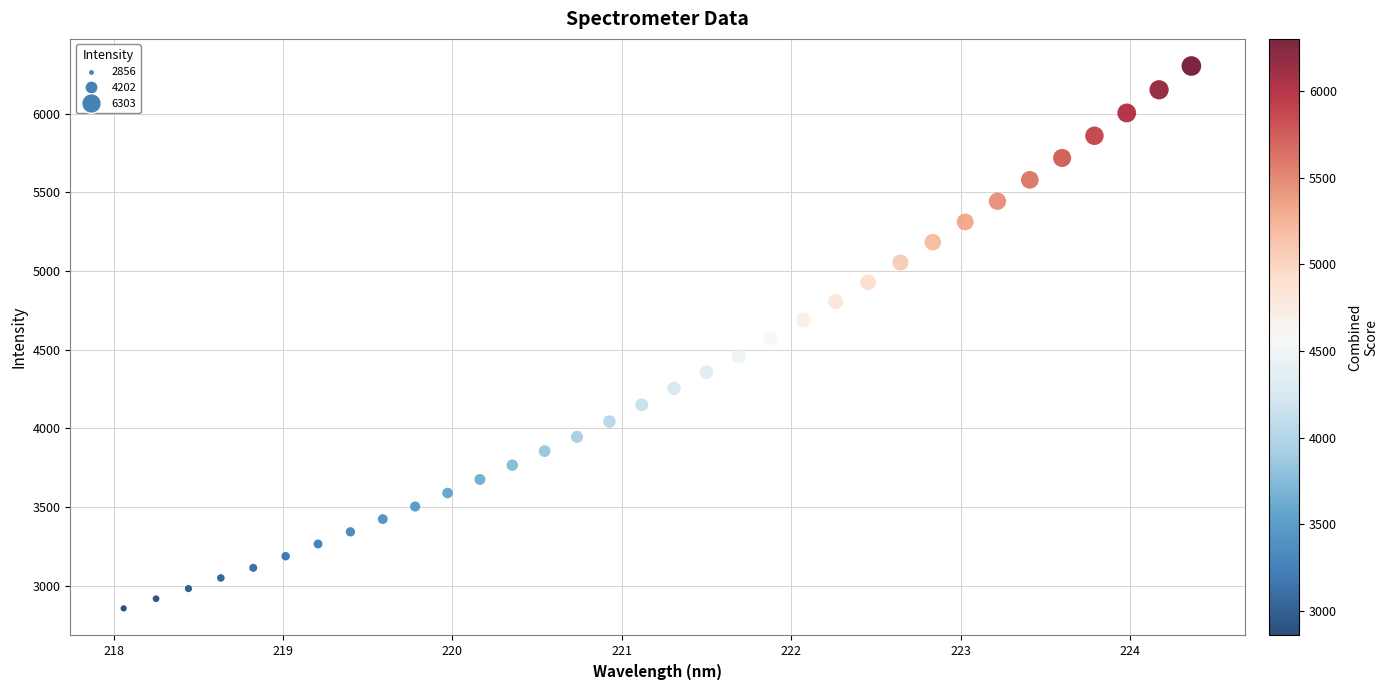

What is the range of Y values (max minus min)?

3446.9